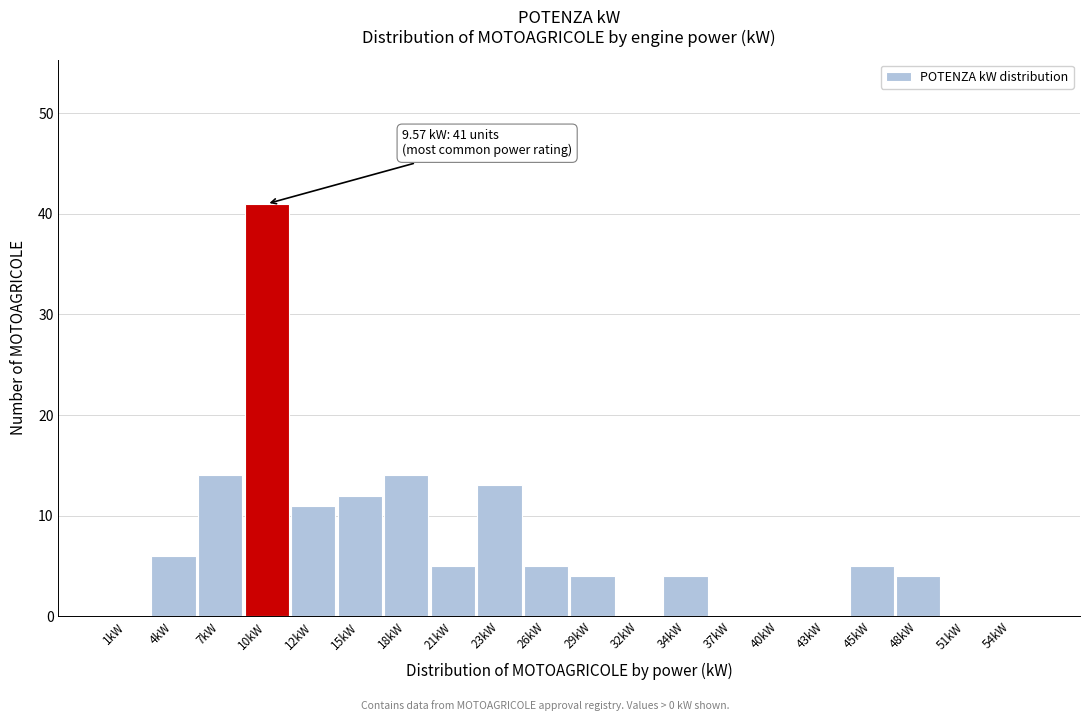

Over which range of the x-axis is the bar tallest?

8.25 to 11.00